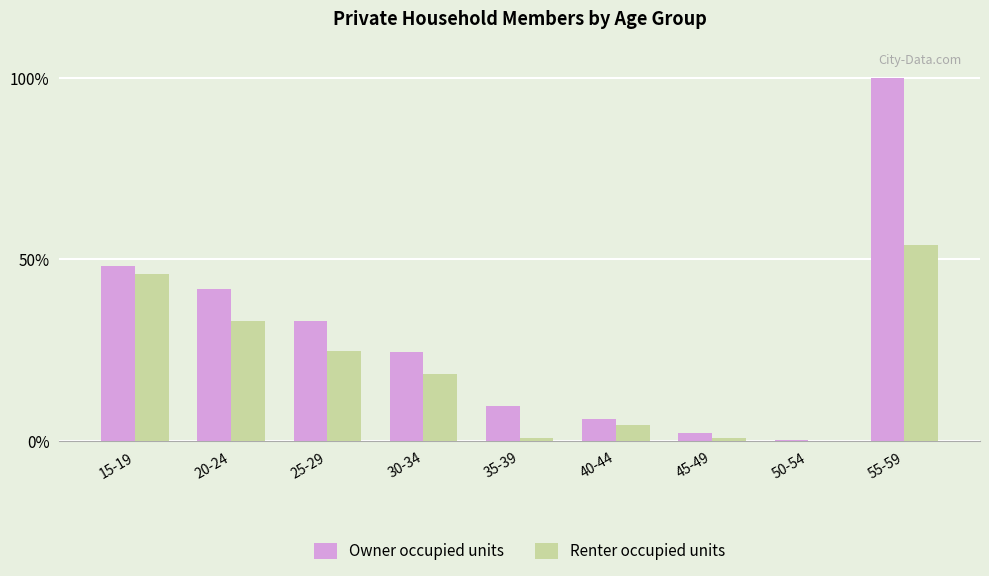

Which series changed the most between 30-34 and 55-59?

Owner occupied units